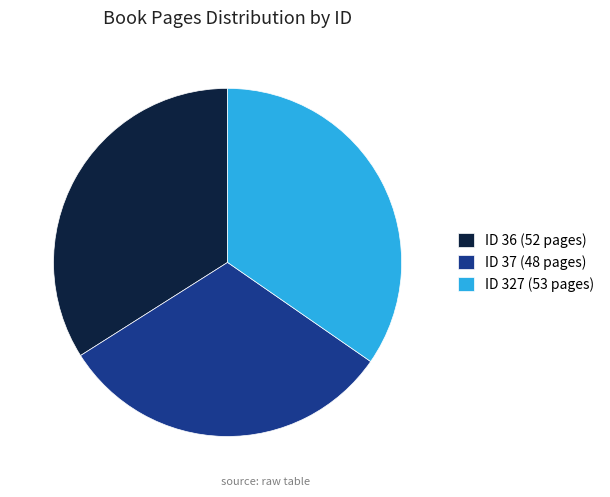

Combined, do ID 37 (48 pages) and ID 36 (52 pages) account for over 50%?

Yes